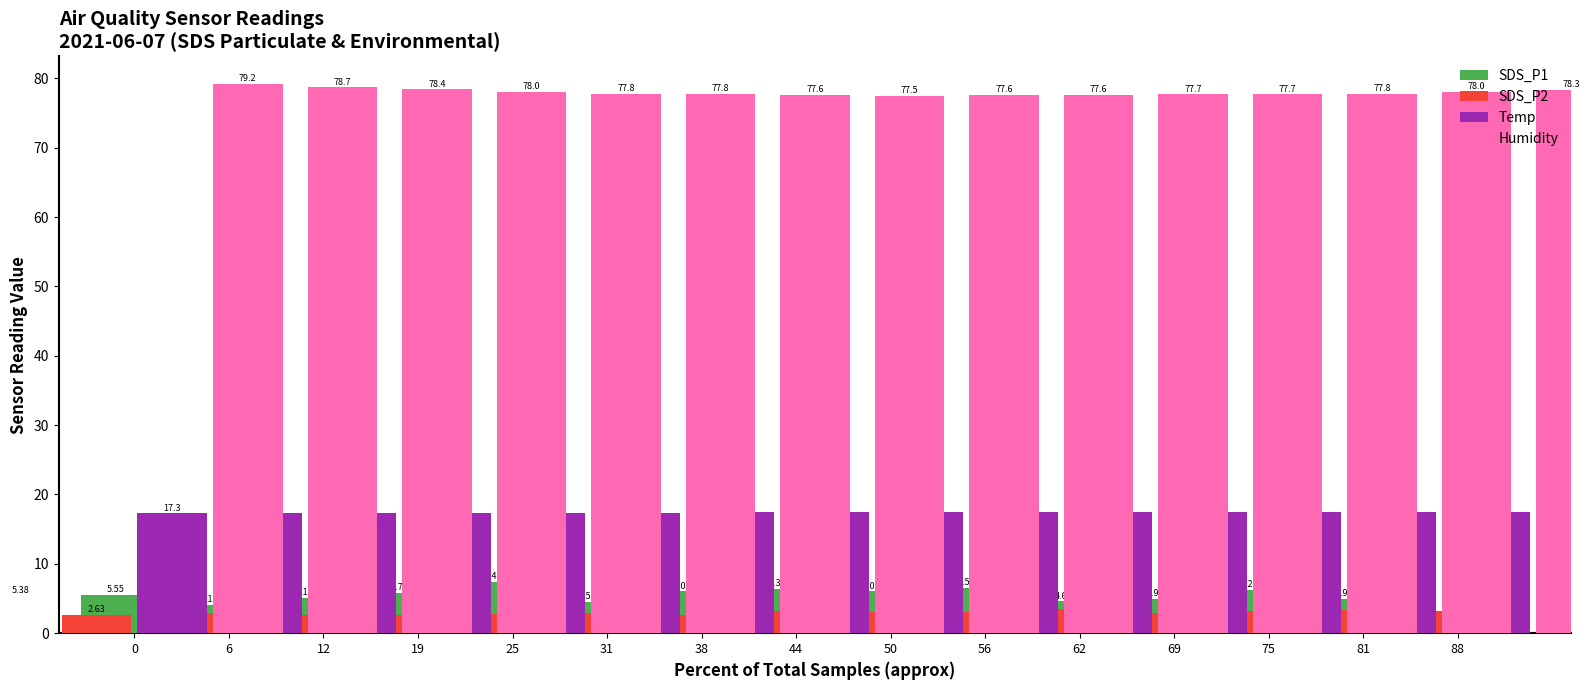

How many Humidity values are between 77 and 78?

11